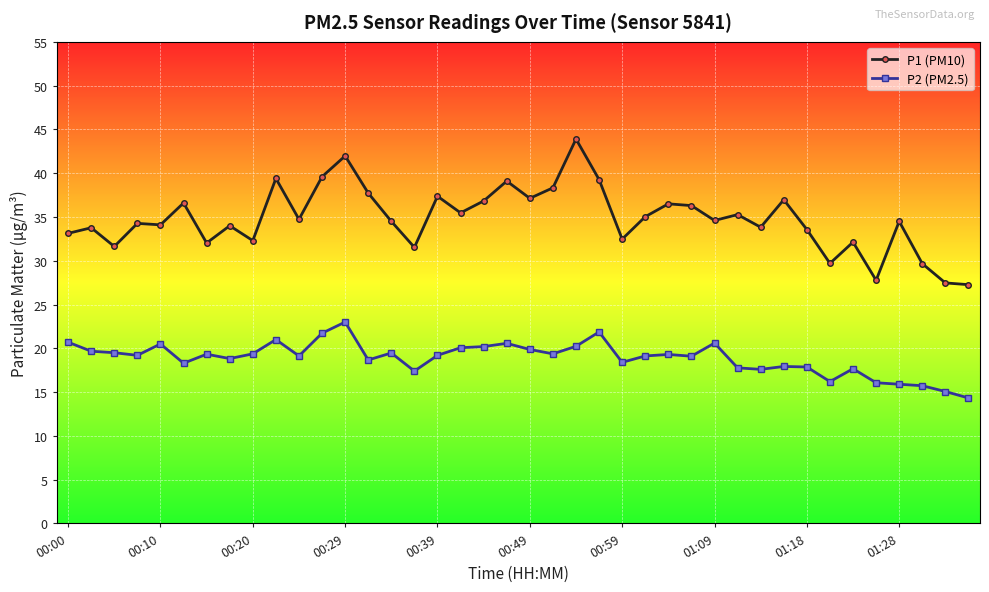

What is the smallest value displayed?

14.3